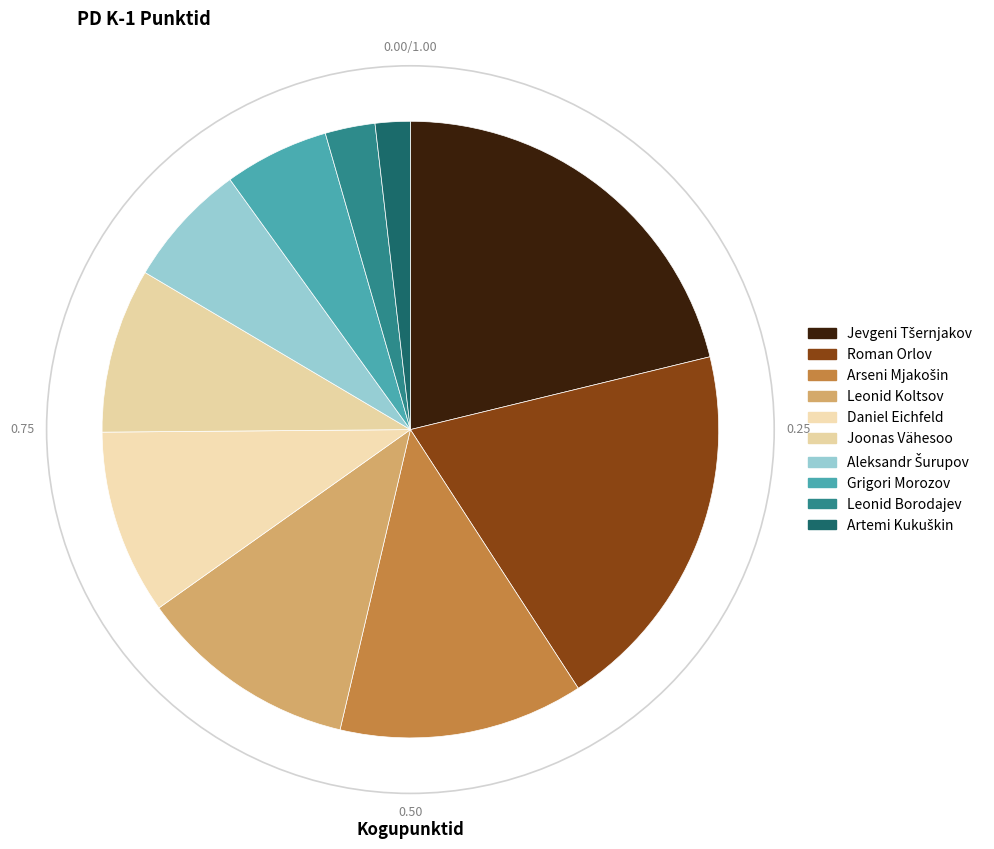

How many slices are in this pie chart?

10